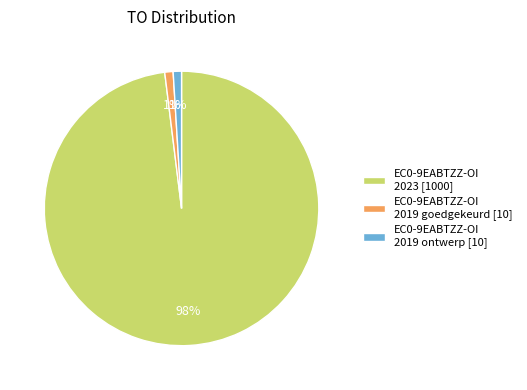

Which category accounts for the majority?

EC0-9EABTZZ-OI 2023 [1000]